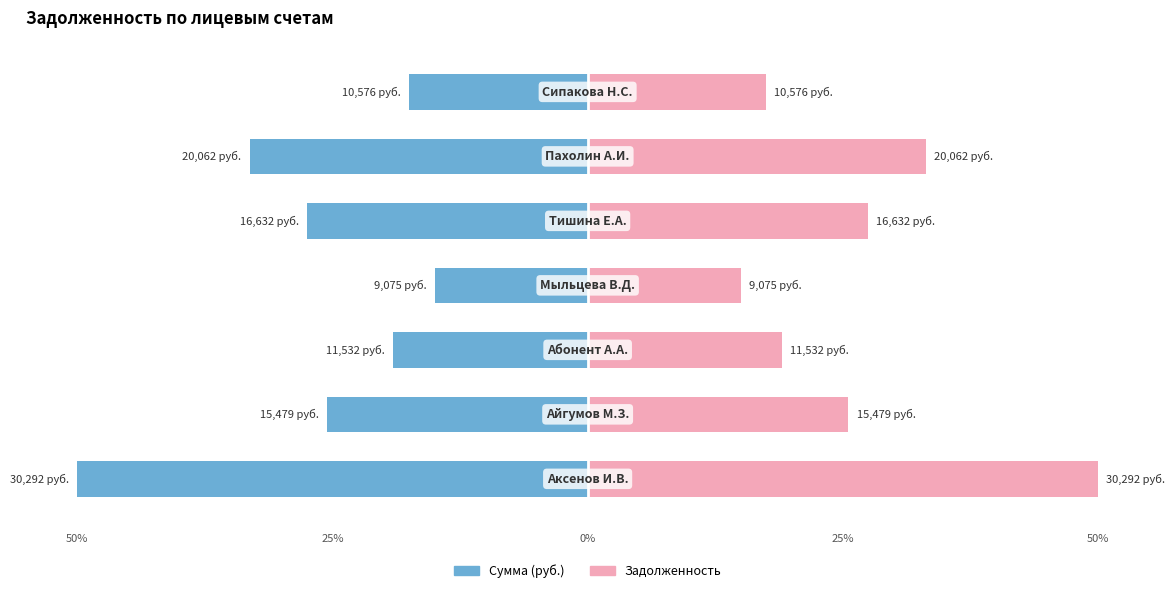

How many series are shown in this chart?

2